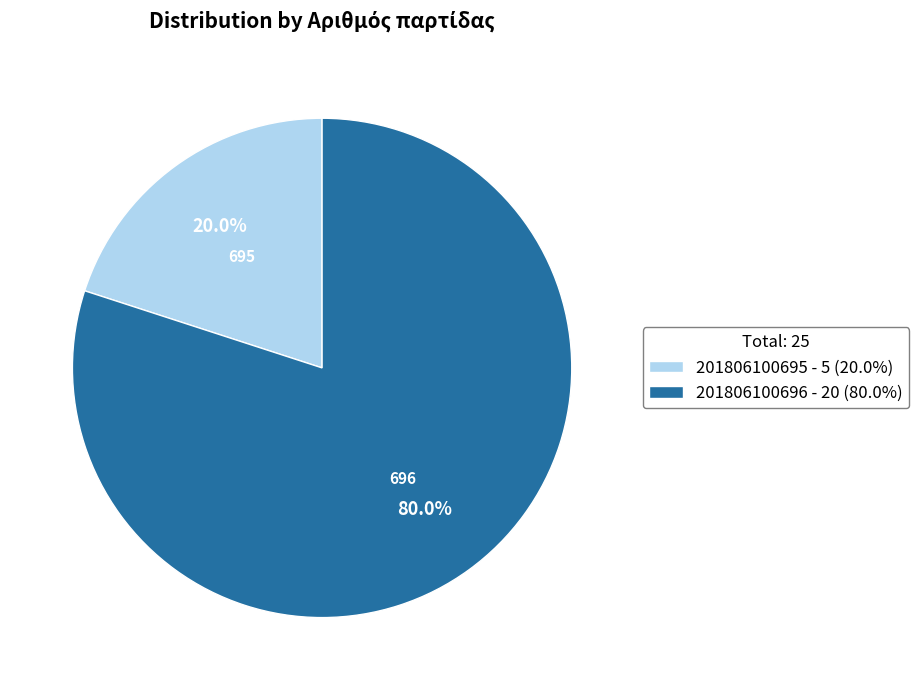

Which has a higher value, 201806100695 or 201806100696?

201806100696